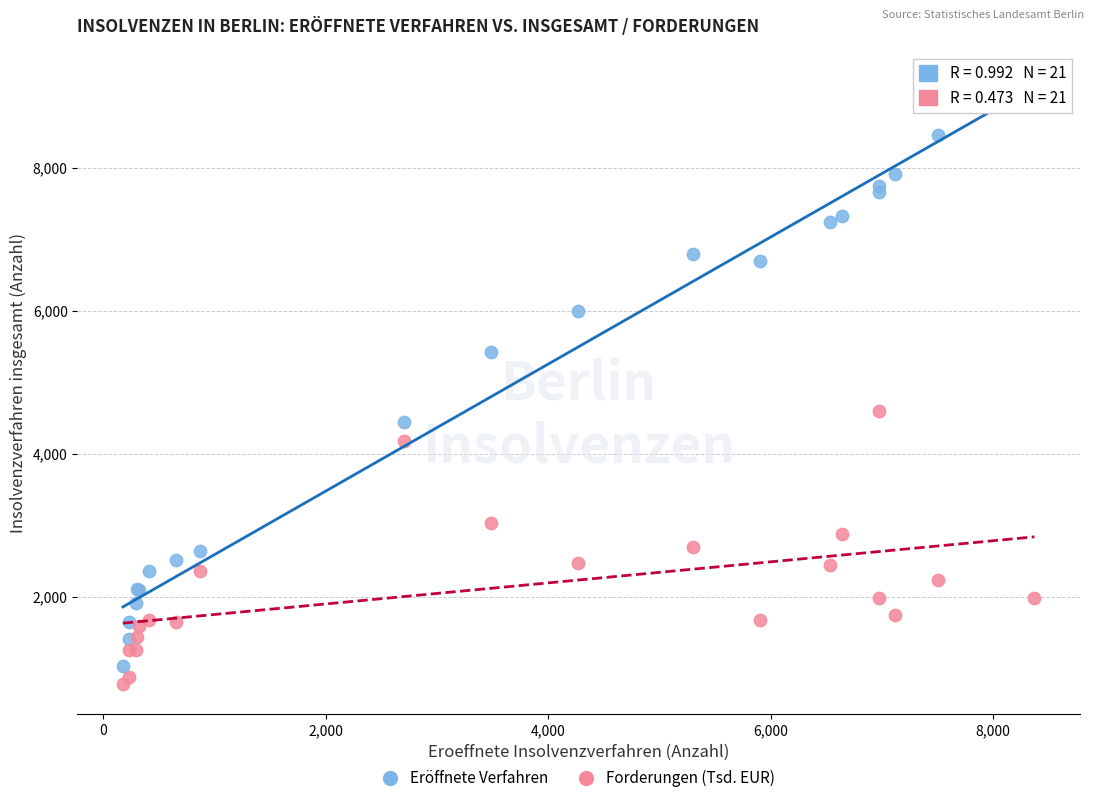

In the Eröffnete Verfahren series, what Y value is closest to 5120?

5420.0